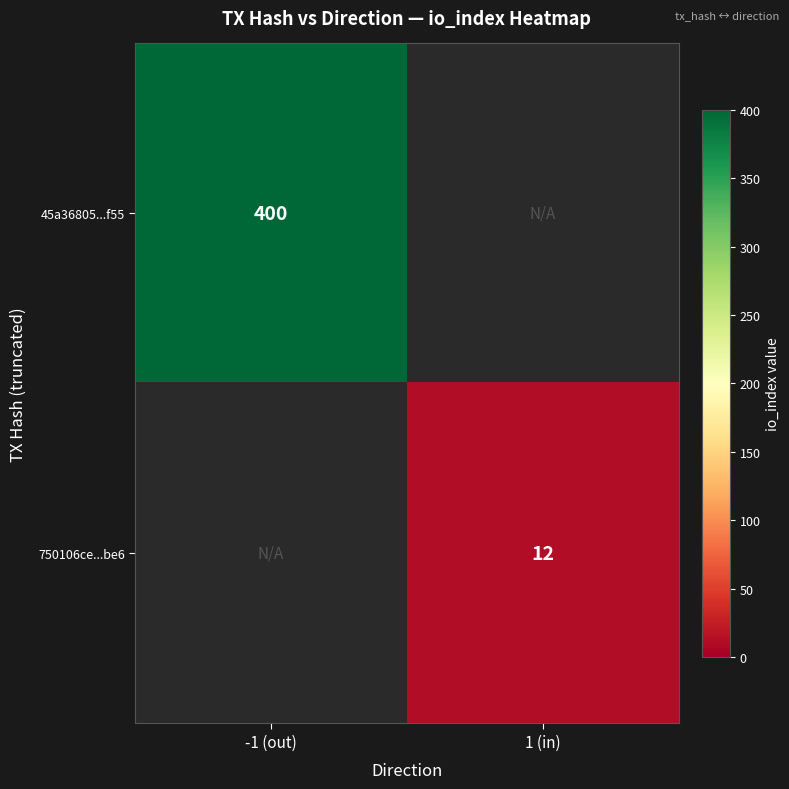

The value of 45a36805...f55 at -1 (out) is 400. True or false?

True